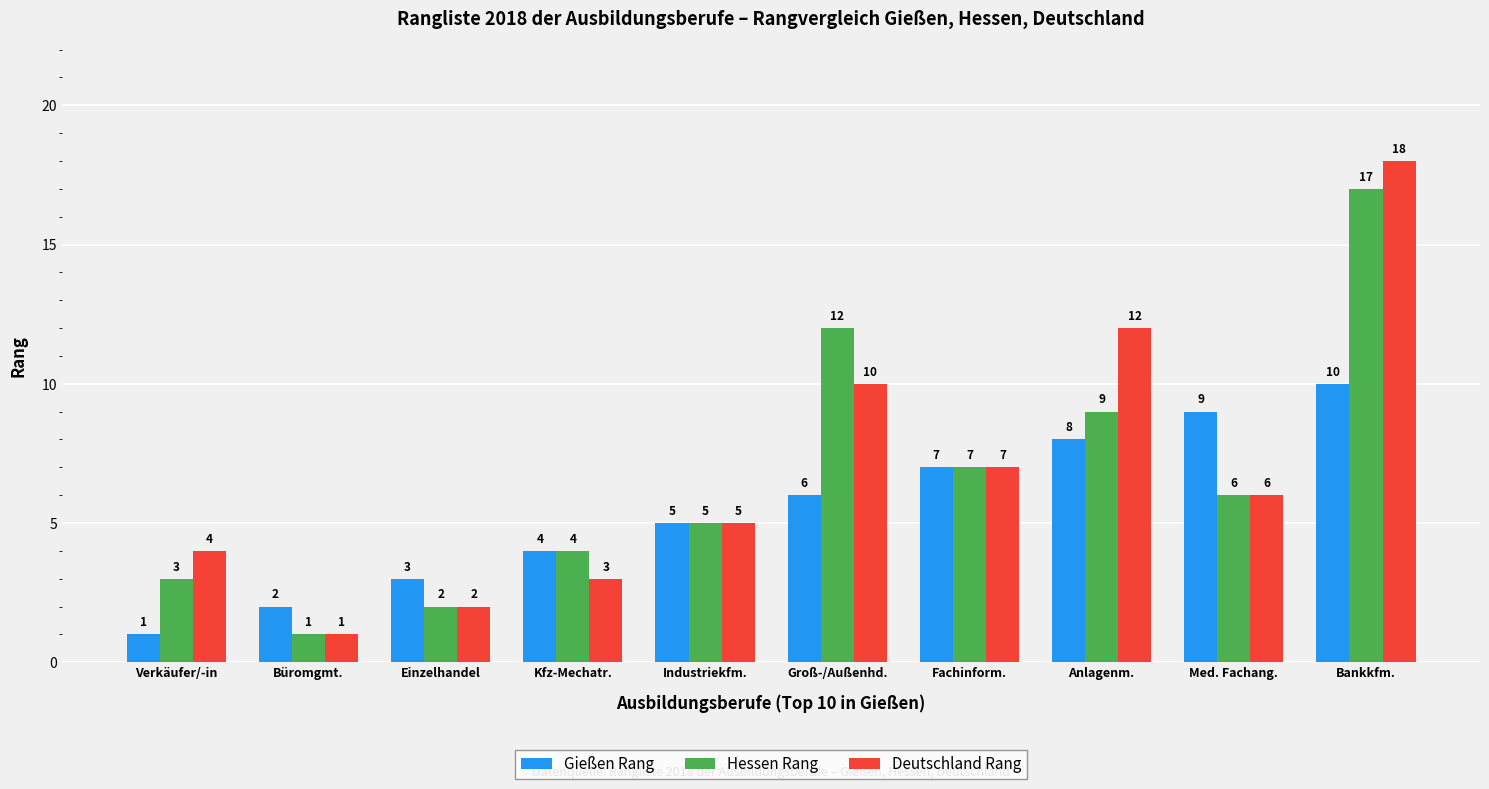

At which label does Gießen Rang reach its peak?

Bankkfm.